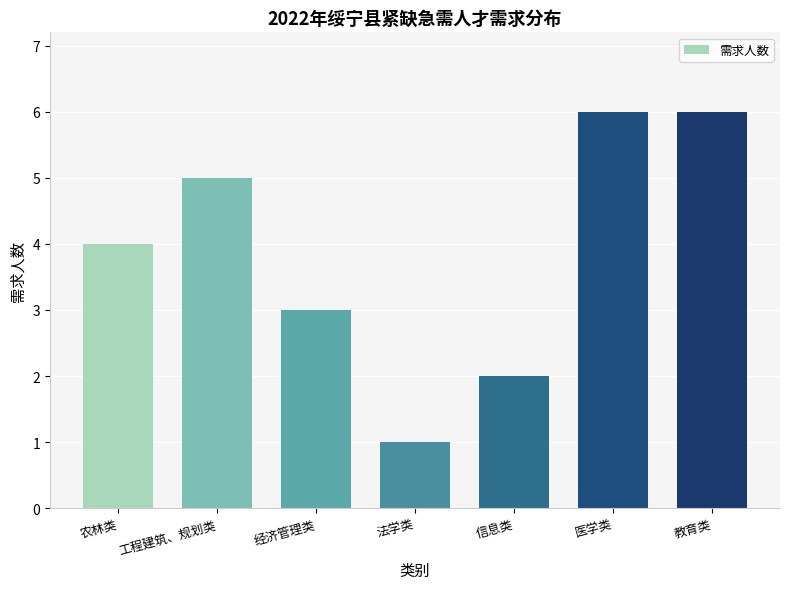

Reading left to right, extract all data points from this chart.

农林类=4	工程建筑、规划类=5	经济管理类=3	法学类=1	信息类=2	医学类=6	教育类=6